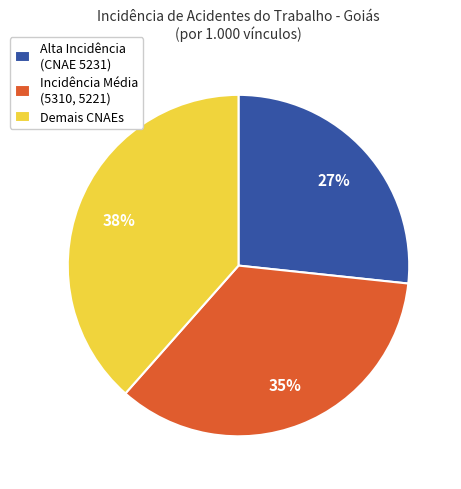

What percentage is the Alta Incidência (CNAE 5231) slice, to the nearest percent?

27%